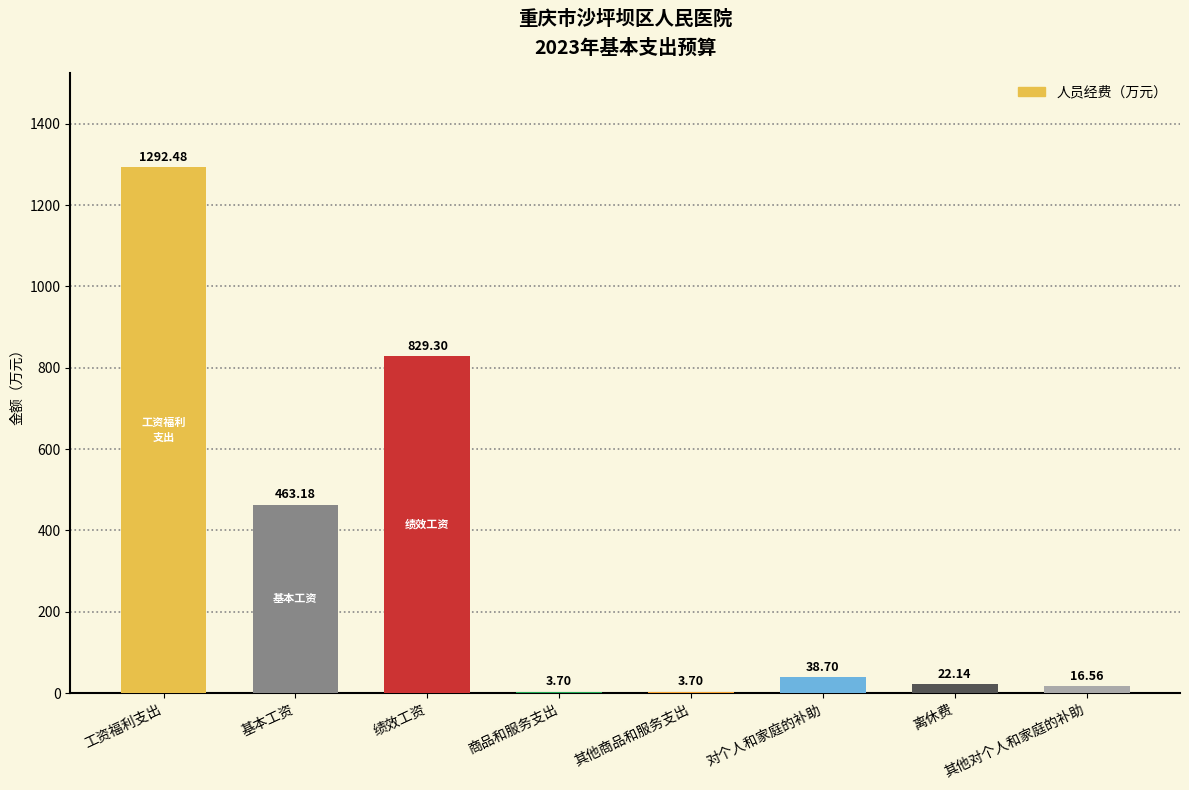

Is it true that the value at 基本工资 is 463.2?

True